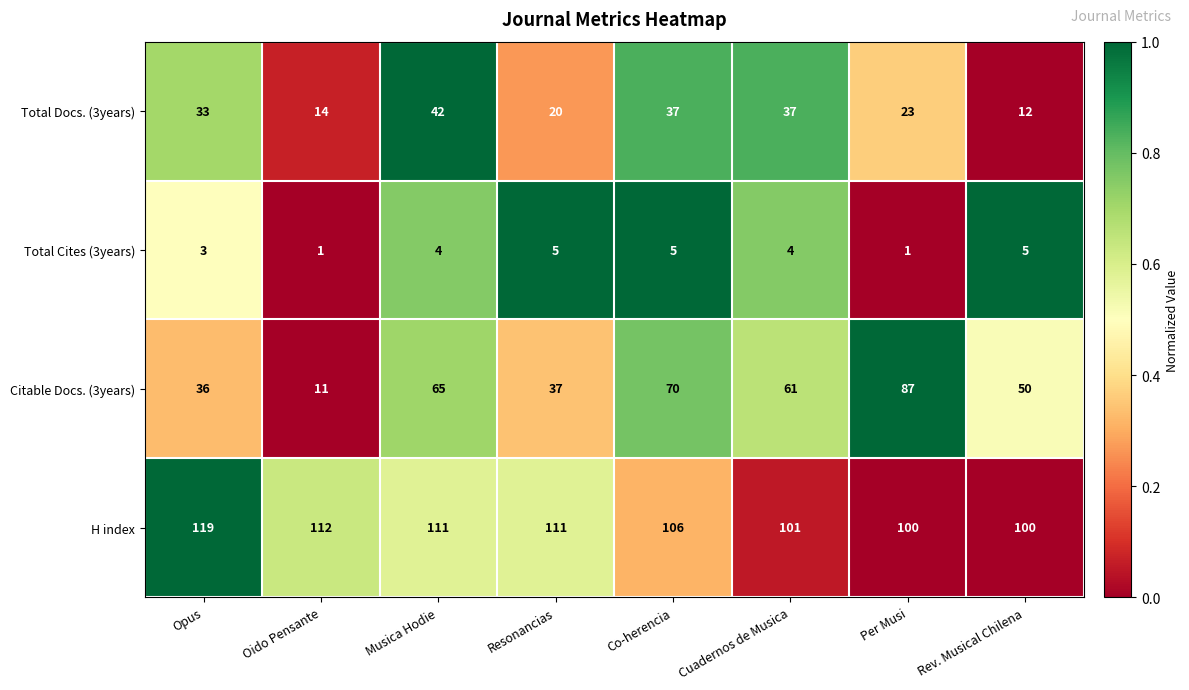

What is the approximate value of H index at Co-herencia, to the nearest 5?

105